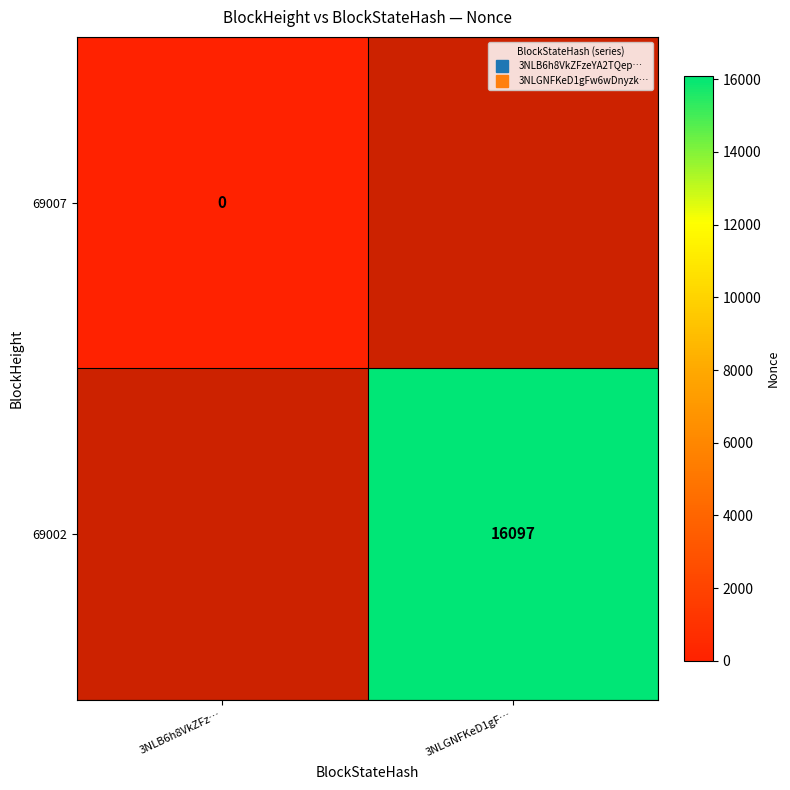

Rank the series by their average value, from highest to lowest.

69007, 69002